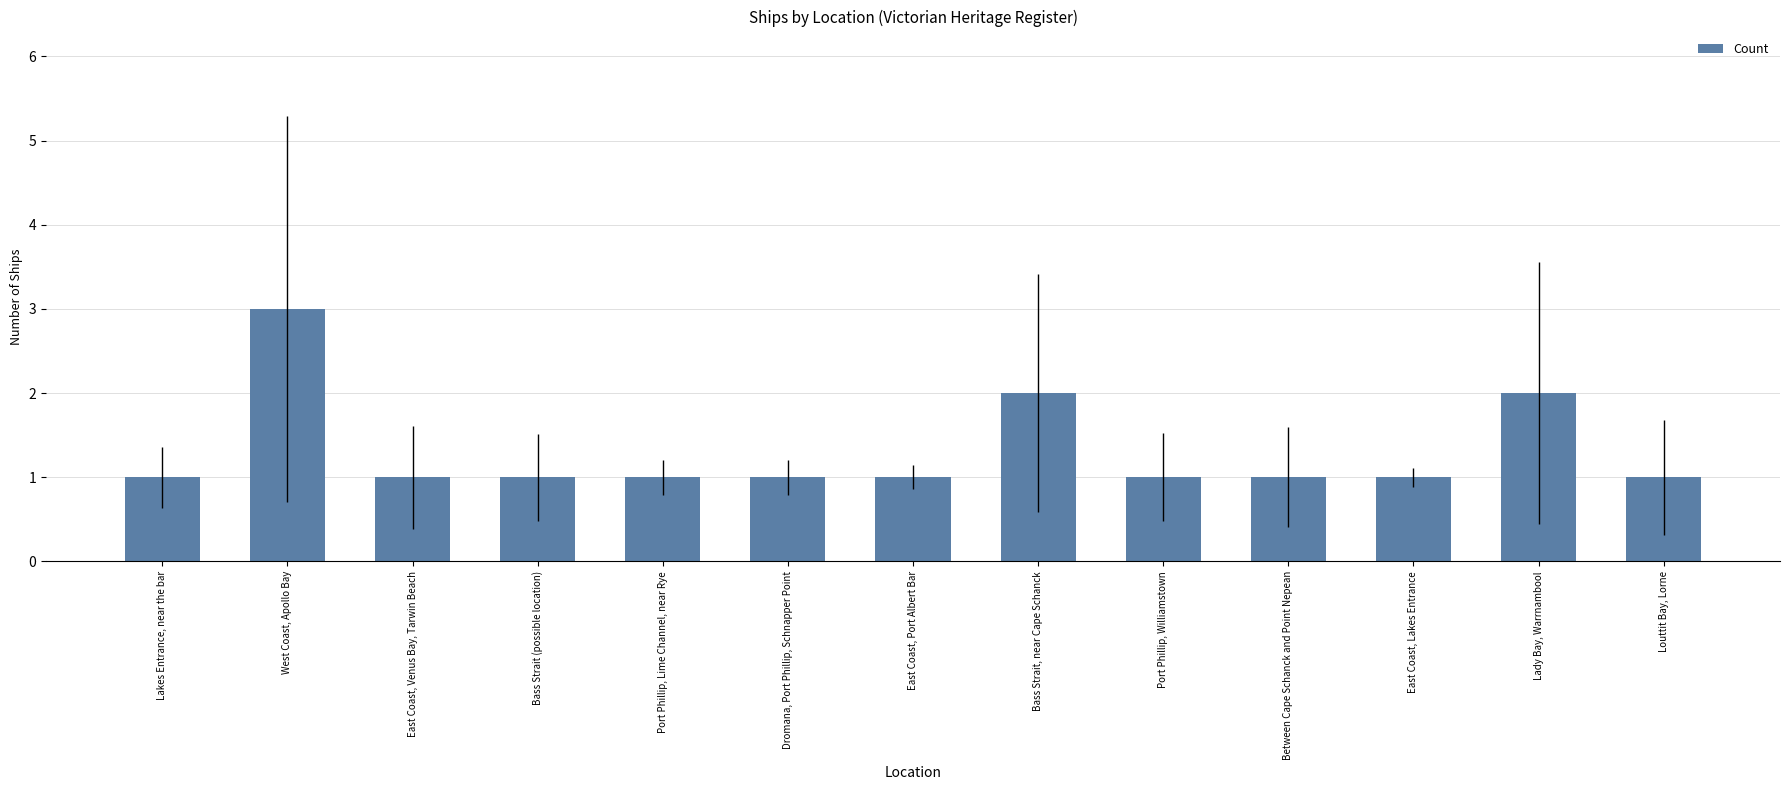

What is the approximate value at Lady Bay, Warrnambool?

2